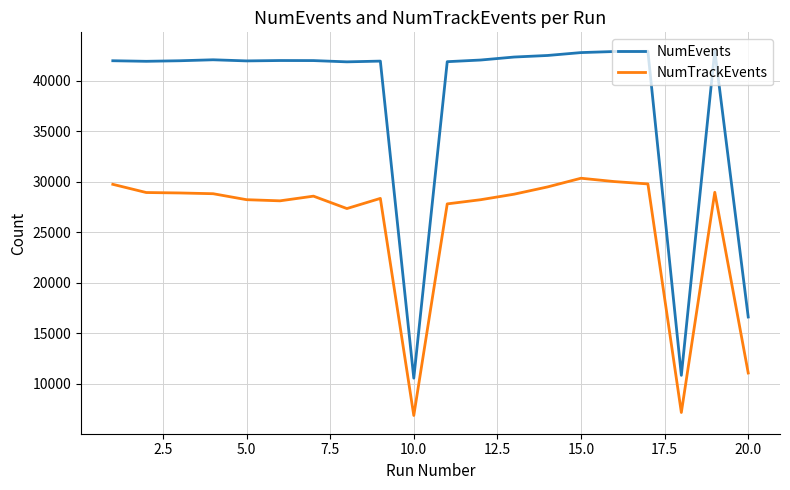

What is the difference between the maximum and minimum values in the NumEvents series?

32456